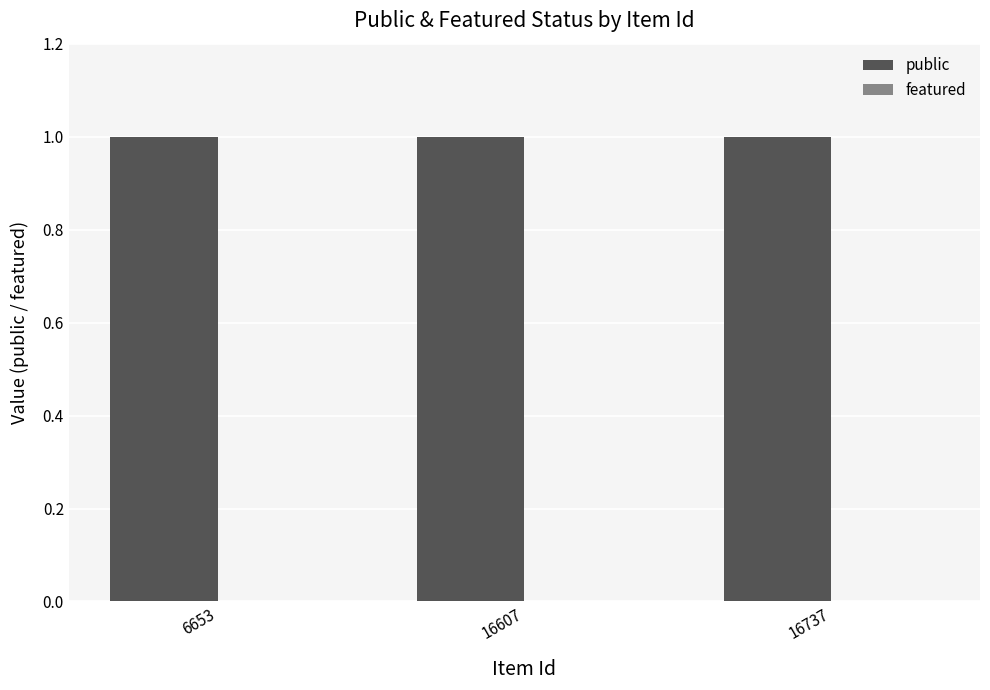

Which series has the largest range (max minus min)?

public